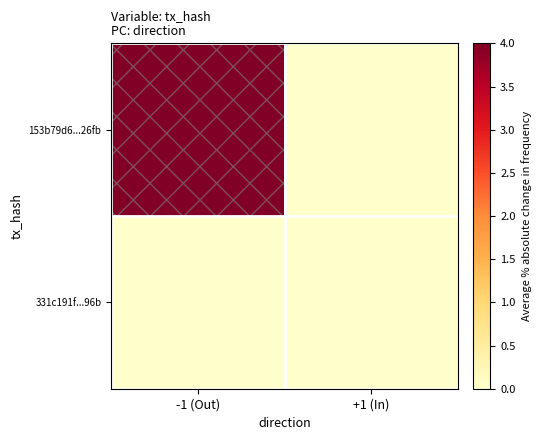

Which category has the highest value across all series?

-1 (Out)